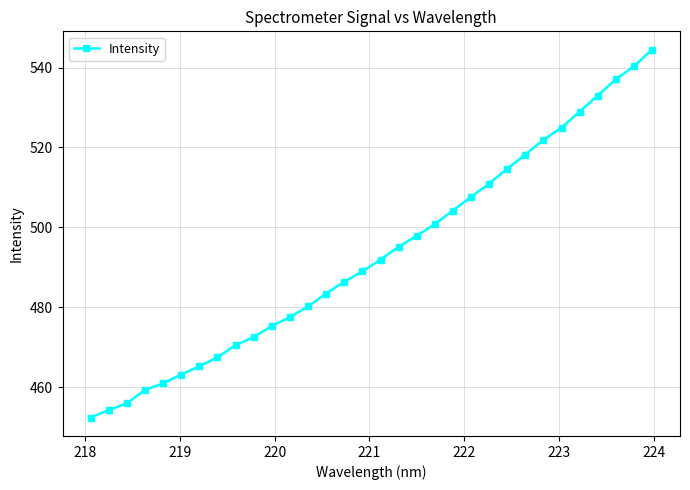

What is the greatest value displayed?

544.5